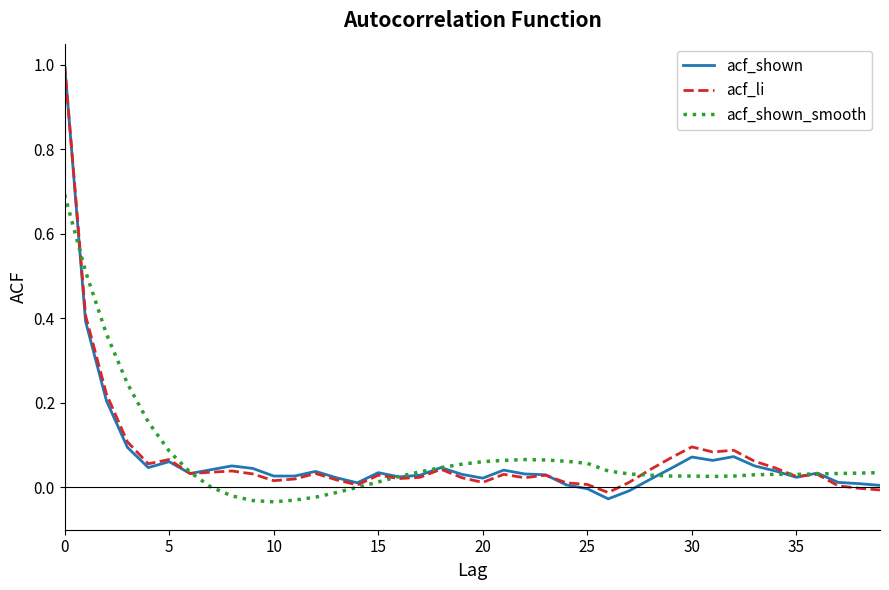

What is the highest value of the acf_li series?

1.0